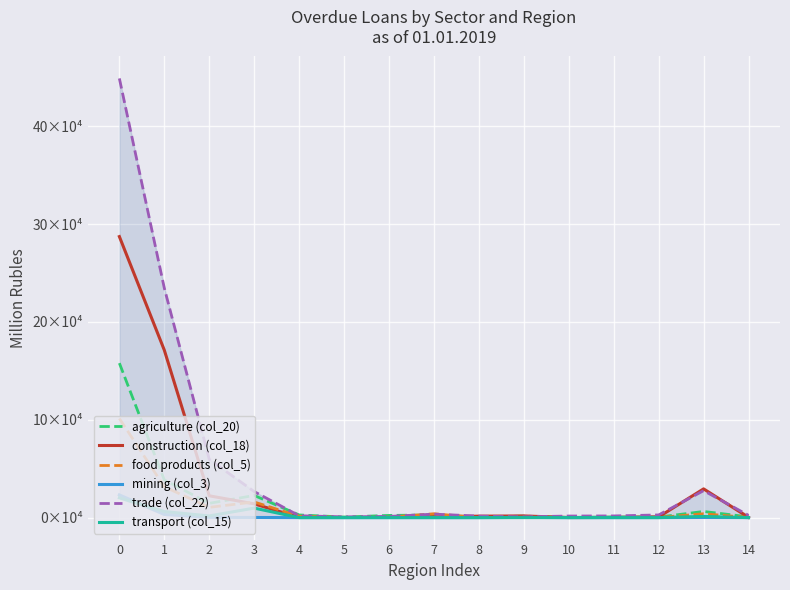

What is the total value across all series at 1?

485324